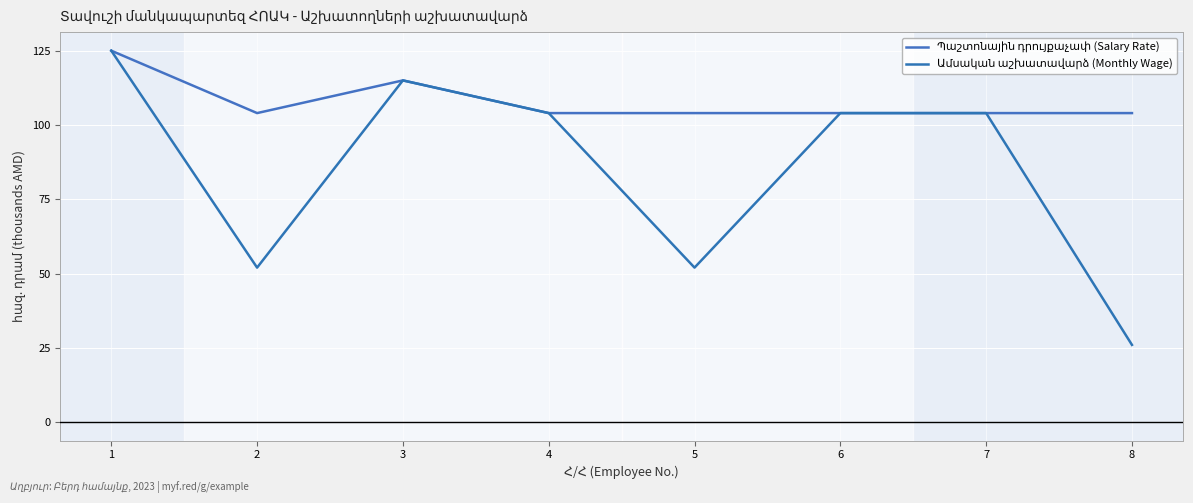

What is the value of the Պաշտոնային դրույքաչափ (Salary Rate) point at the 3rd from the left?

115